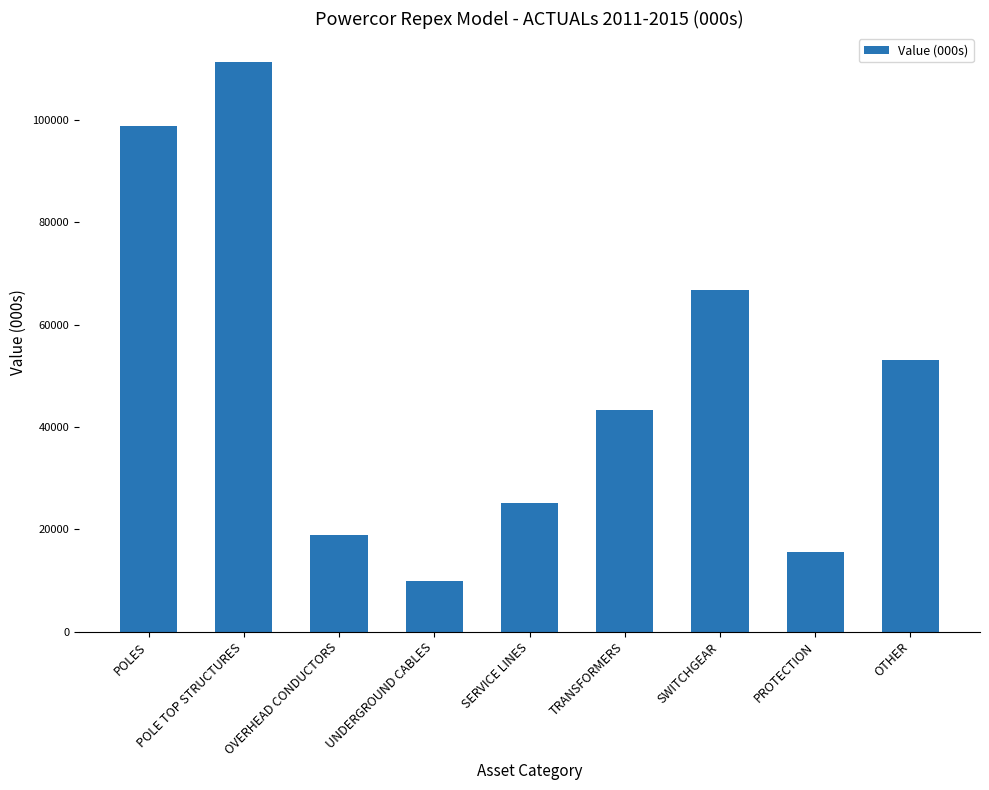

What is the sum of the values at POLES and TRANSFORMERS?

142199.7